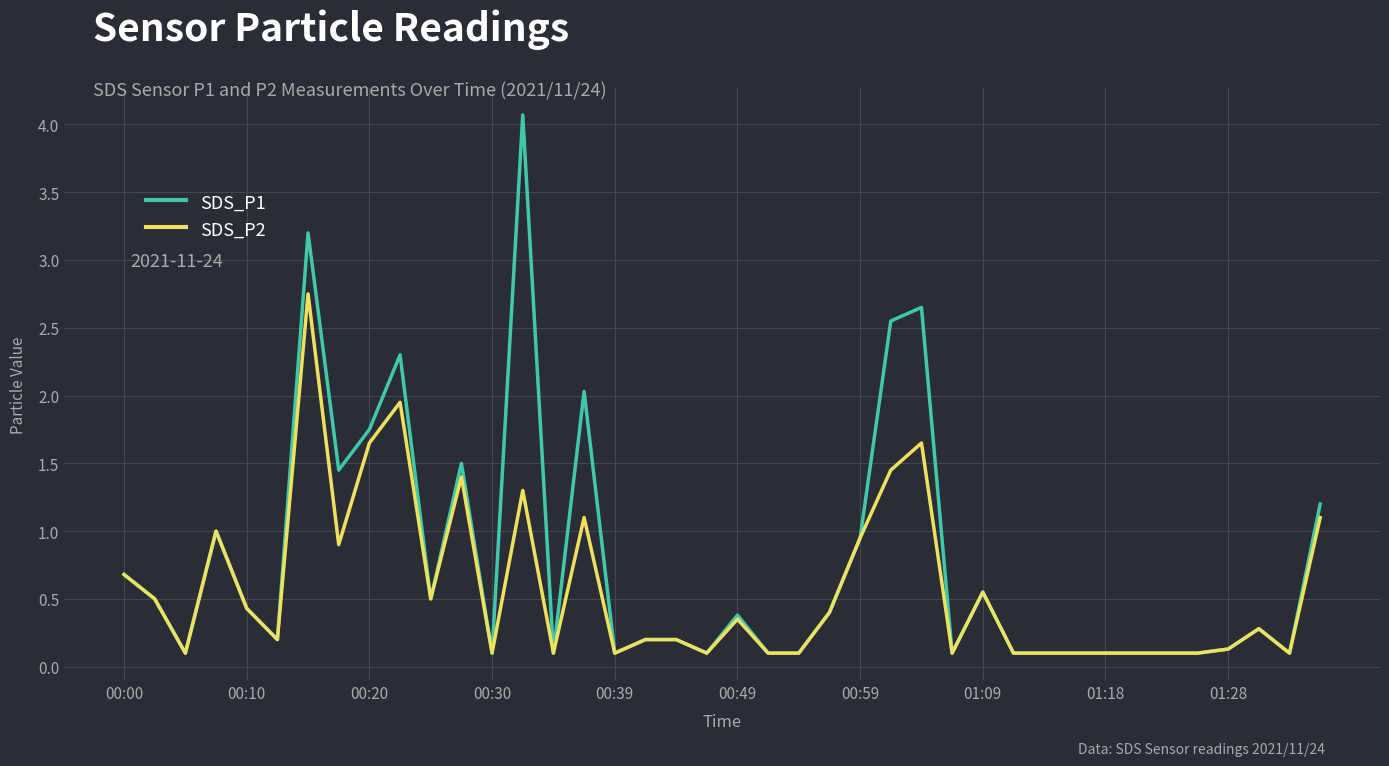

Rank the series by their average value, from lowest to highest.

SDS_P2, SDS_P1